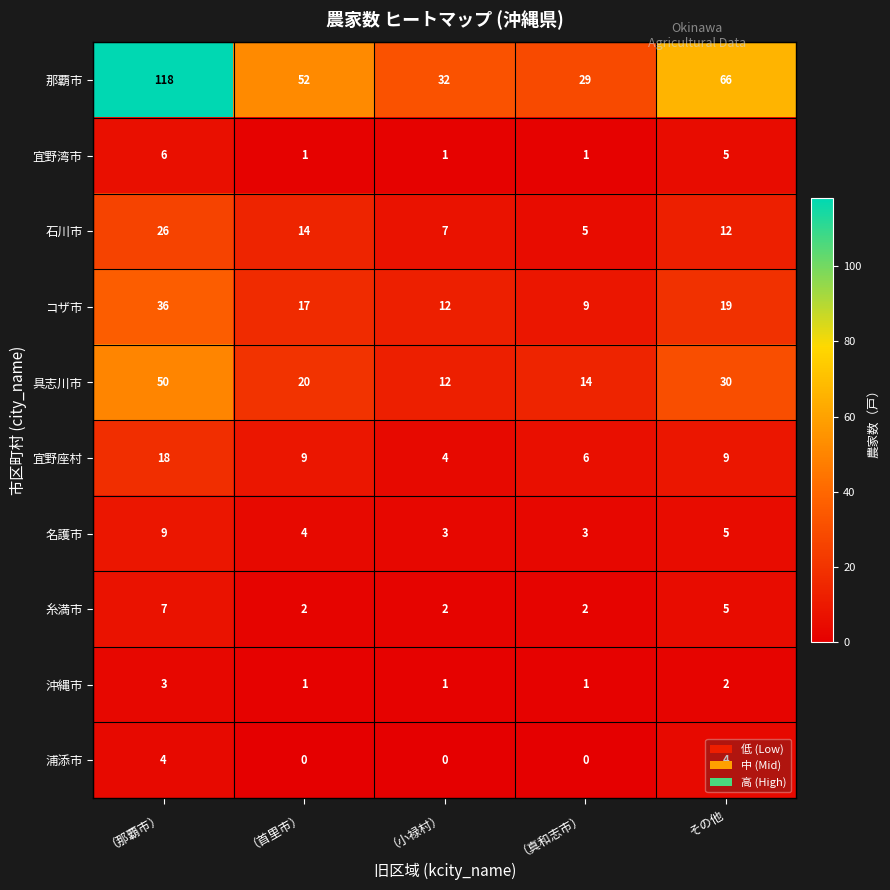

Which series has the largest total across all categories?

那覇市